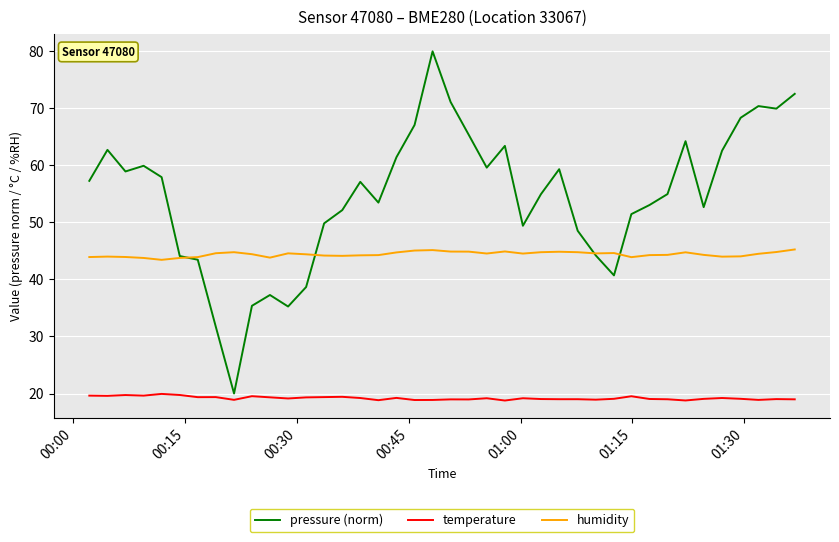

True or false: temperature and pressure (norm) intersect in this chart.

False